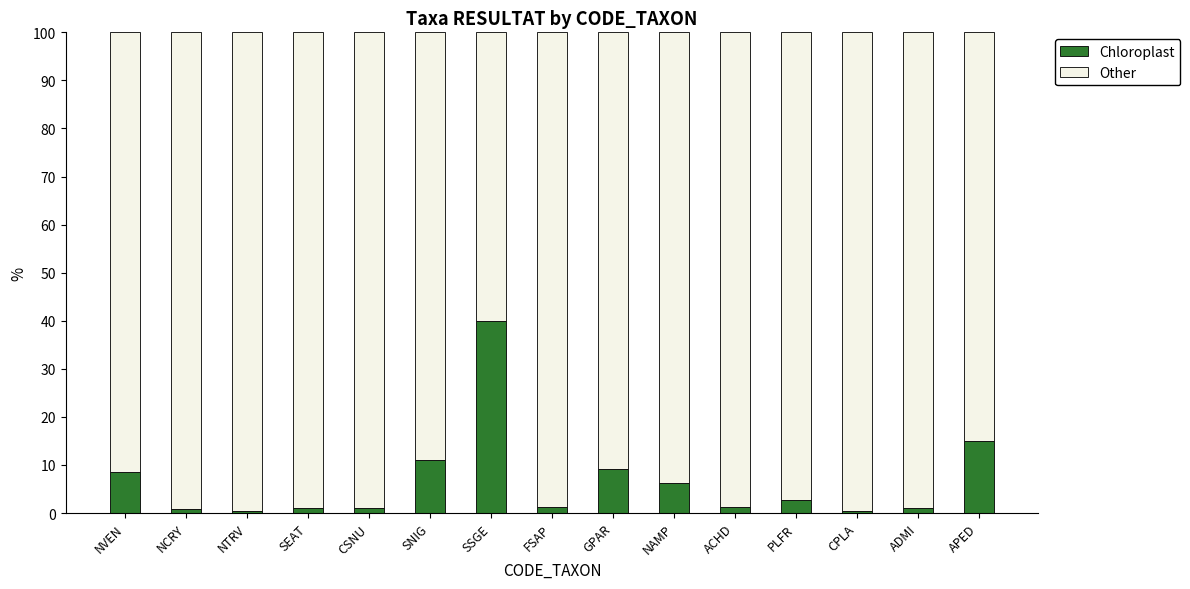

What is the average value of the Chloroplast series?

6.7